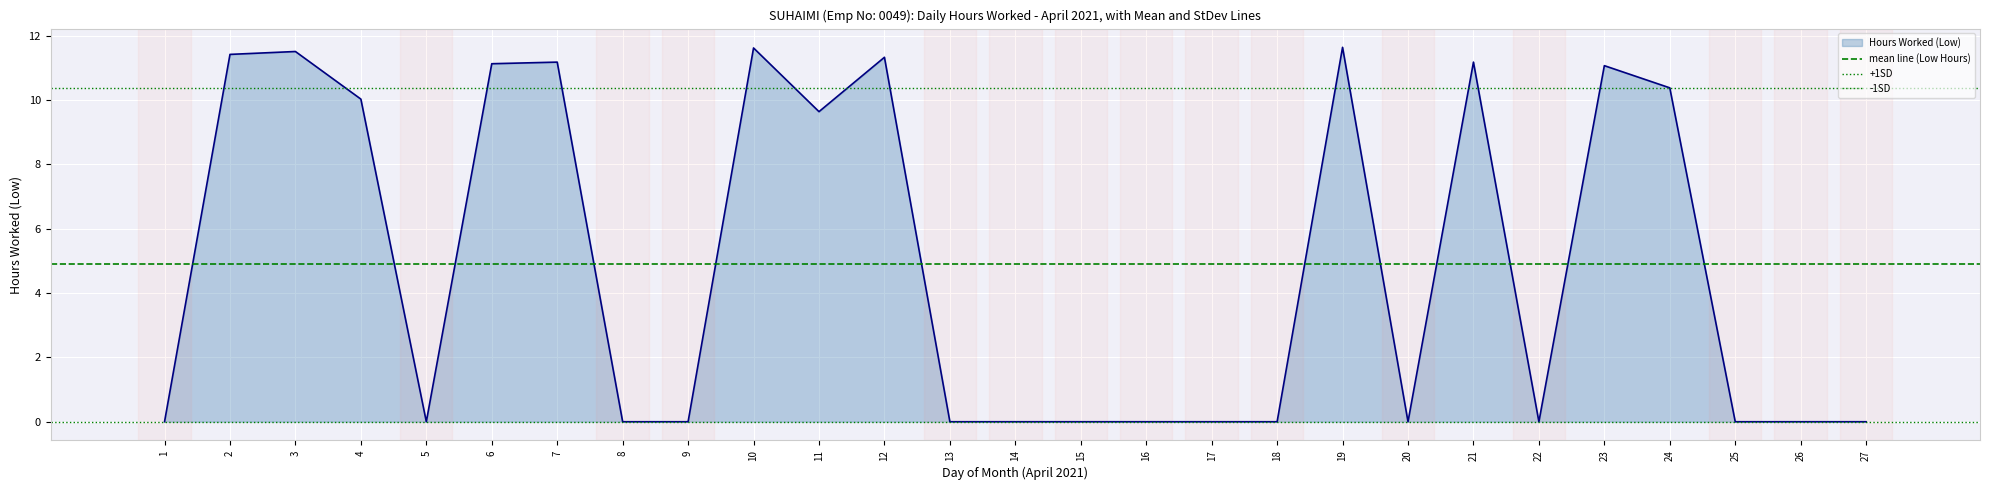

What is the maximum value for Hours Worked (Low)?

11.6